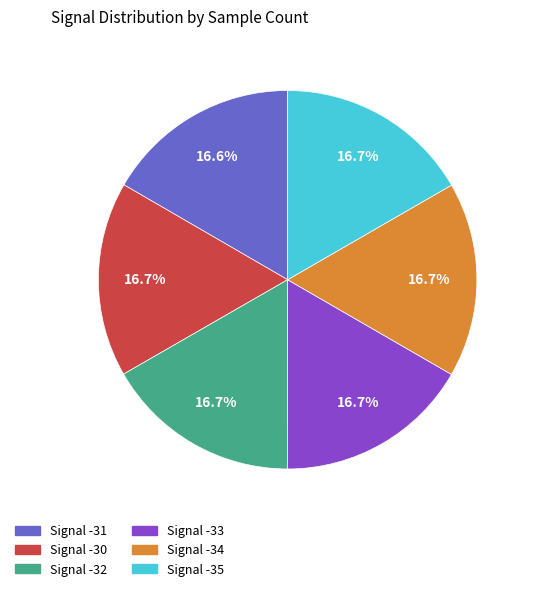

How many slices are in this pie chart?

6